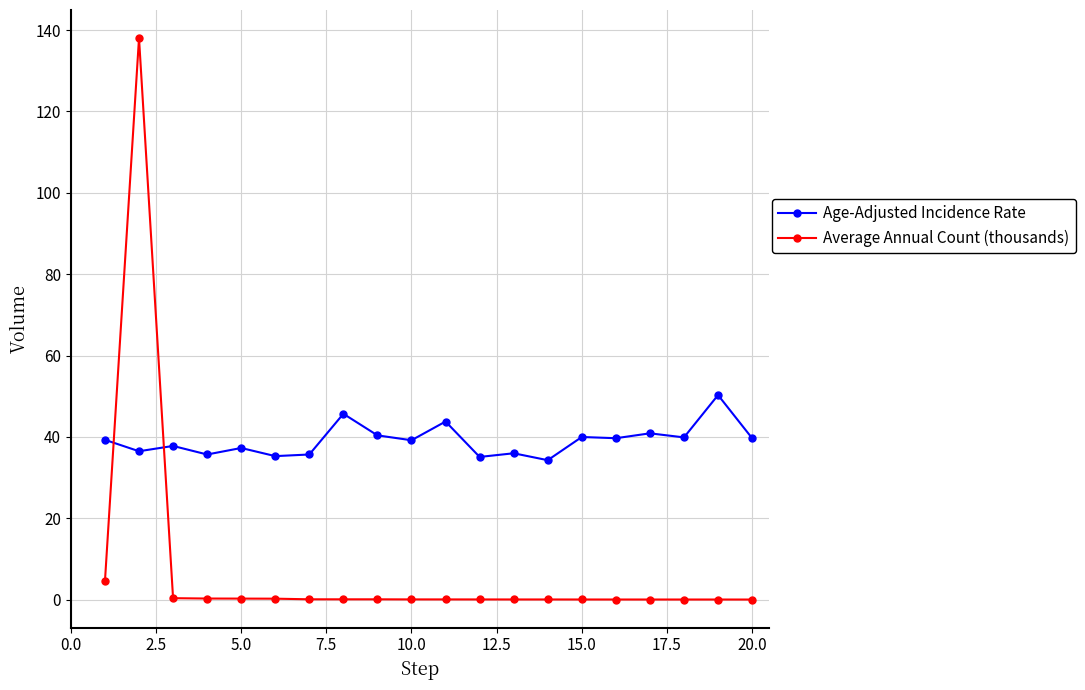

Which series has the largest total across all categories?

Age-Adjusted Incidence Rate